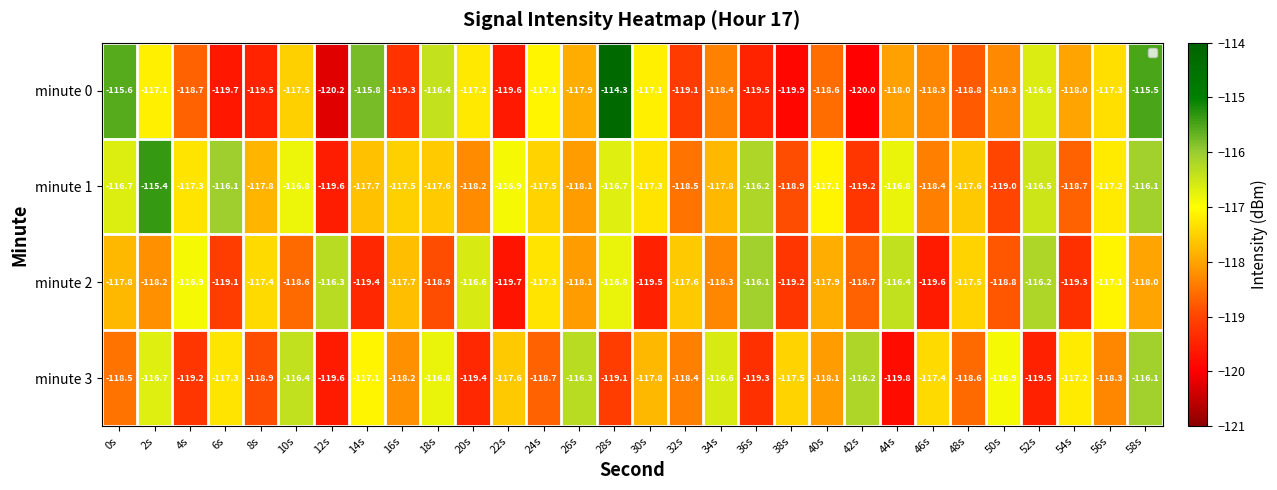

Which category has the lowest value in the minute 2 series?

22s